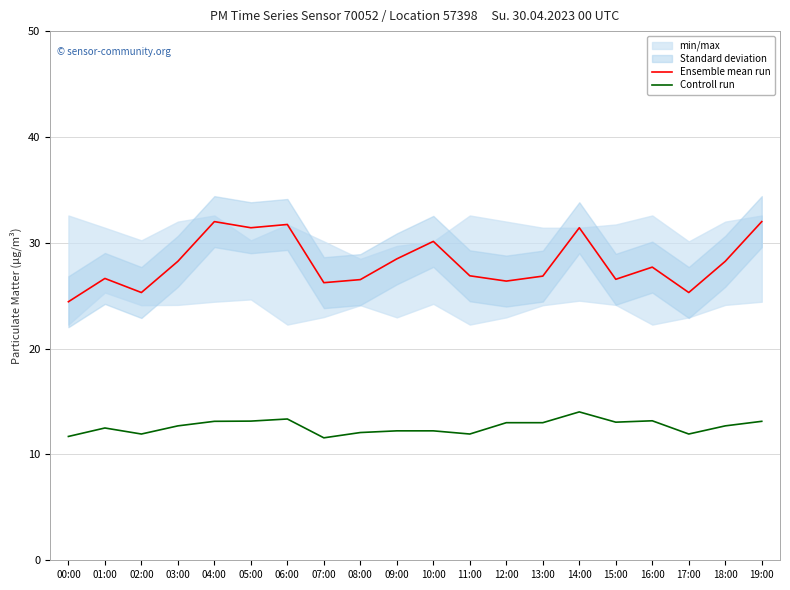

How many interior local valleys does the Ensemble mean run series have?

6